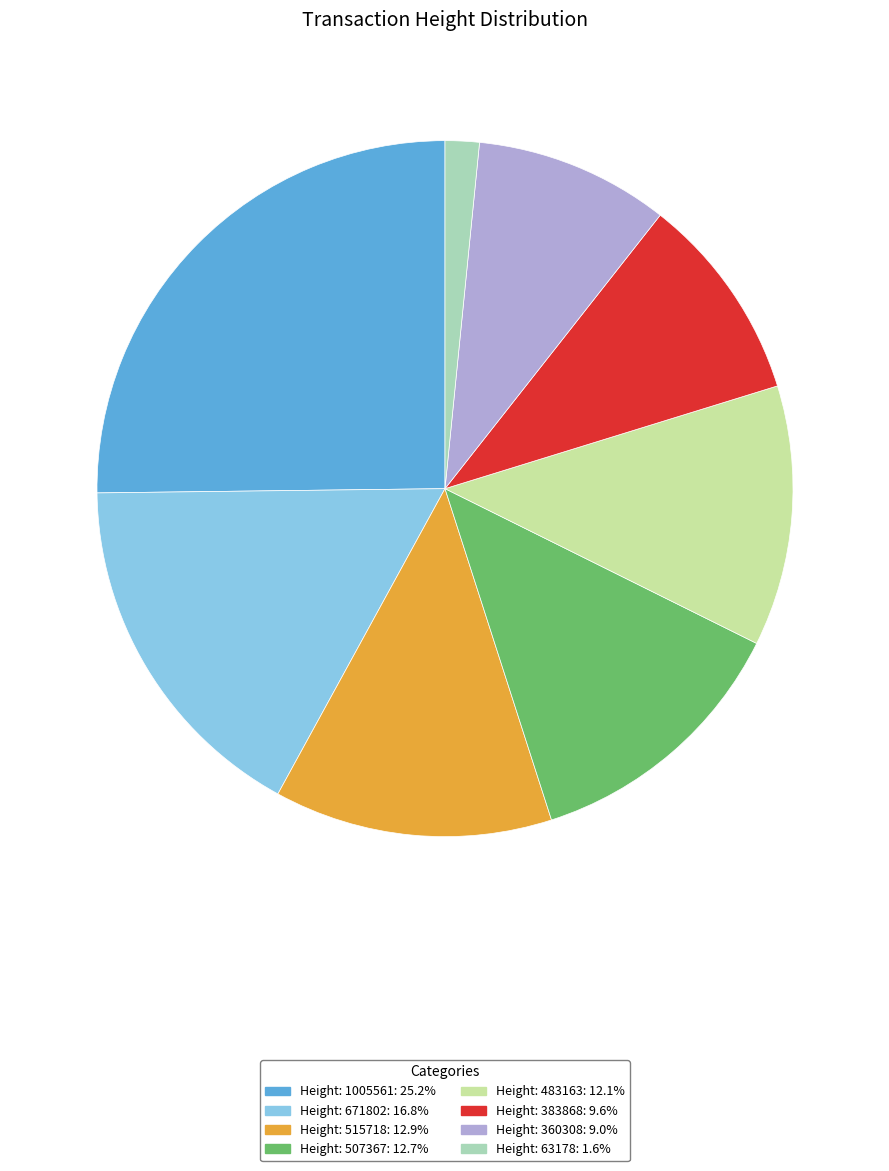

Approximately how many times larger is the value at Height: 360308: 9.0% compared to Height: 515718: 12.9%?

0.7